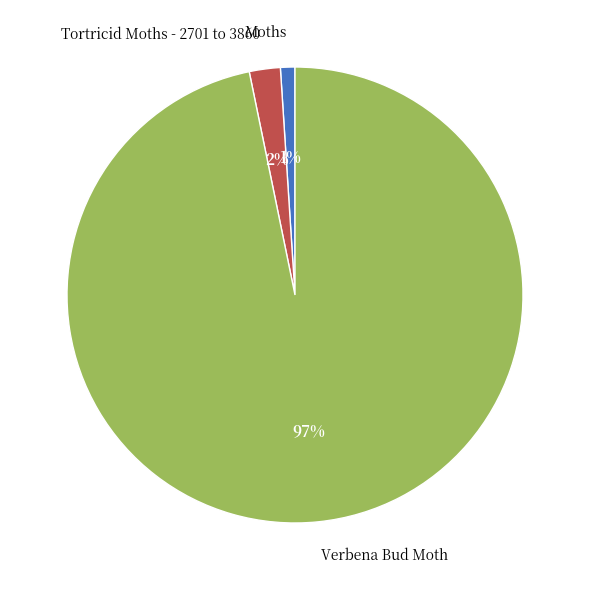

How many segments does this pie chart have?

3